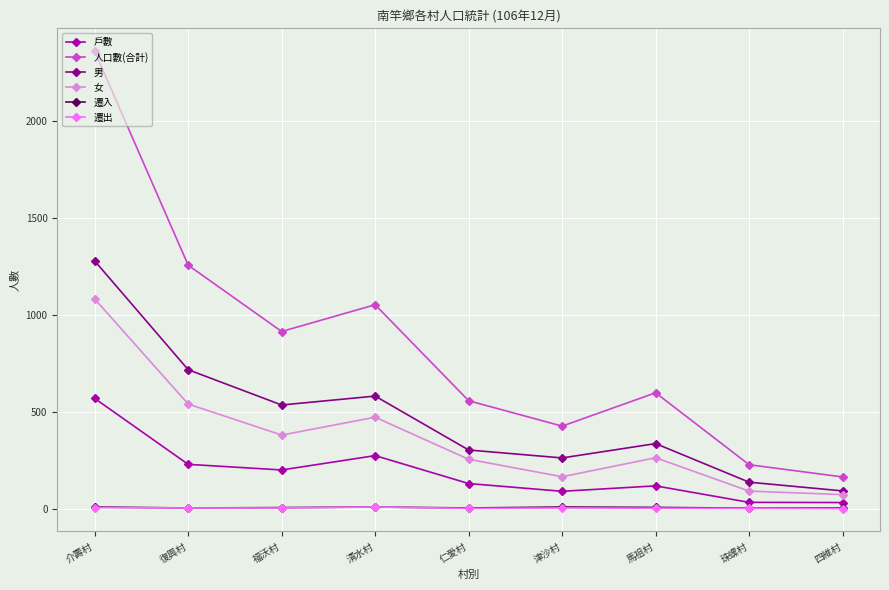

What is the sum of the 遷入 values at 仁愛村 and 津沙村?

11